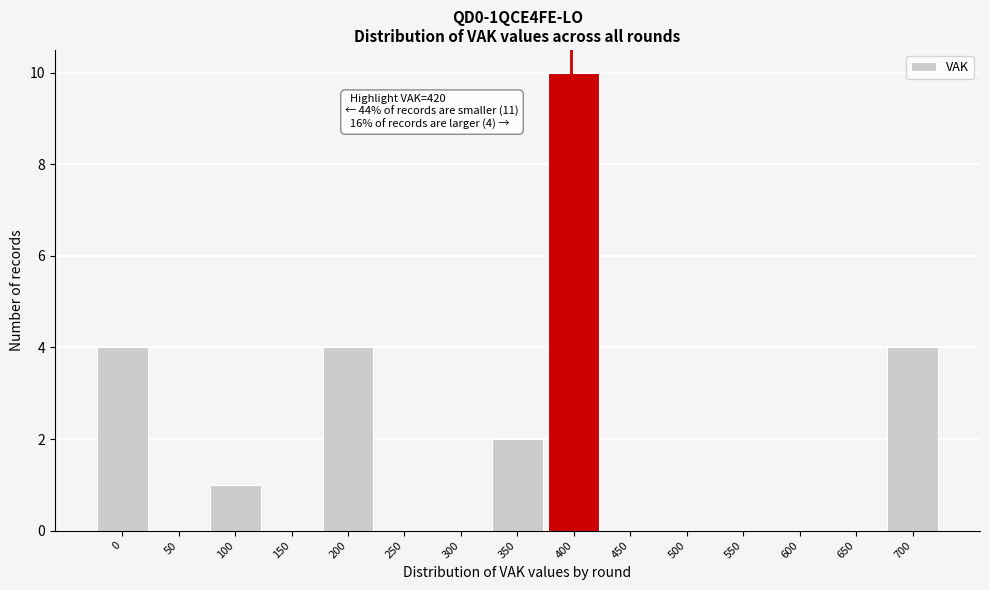

Reading right to left, list all the values displayed in this chart.

700=4	650=0	600=0	550=0	500=0	450=0	400=10	350=2	300=0	250=0	200=4	150=0	100=1	50=0	0=4